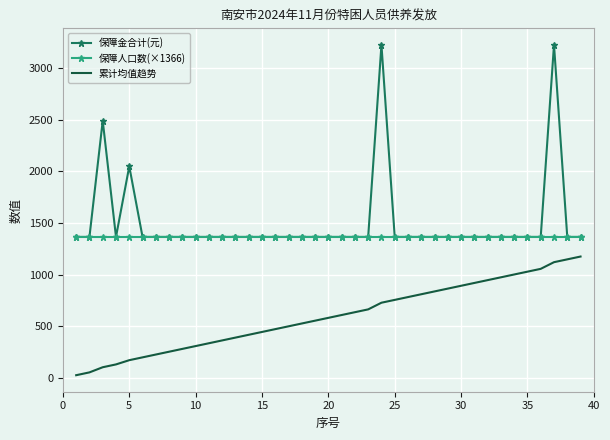

True or false: 保障金合计(元) and 累计均值趋势 intersect in this chart.

False